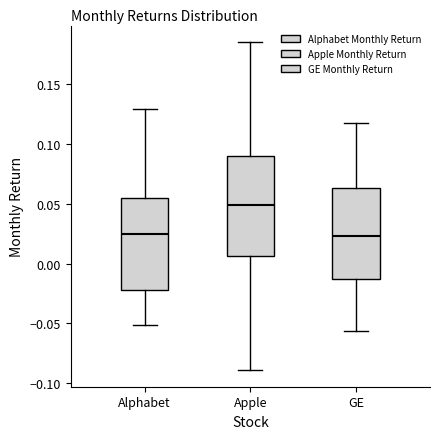

Reading left to right, read every box against the y-axis: the position of its median line, the range the box covers, and the ends of its whiskers. The values are not printed on the chart, so give them approximately, as read against the axis.

Alphabet: median 0.025, box -0.020 to 0.055, whiskers -0.050 to 0.130
Apple: median 0.050, box 0.005 to 0.090, whiskers -0.090 to 0.185
GE: median 0.025, box -0.015 to 0.065, whiskers -0.055 to 0.115